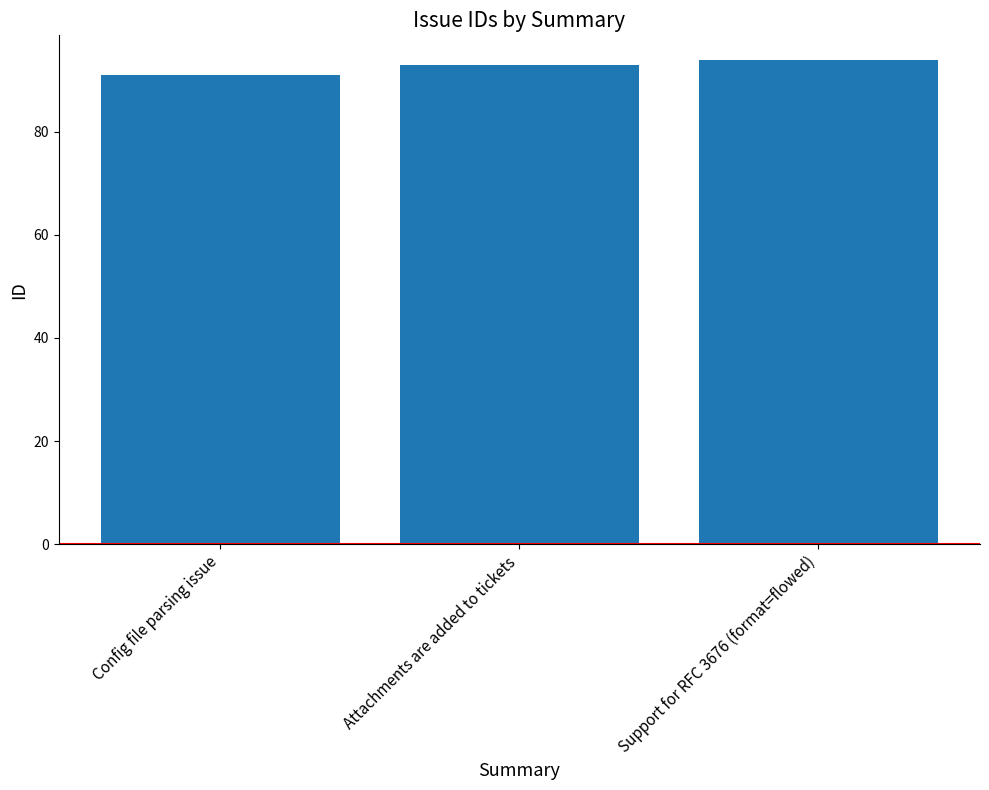

The value at Support for RFC 3676 (format=flowed) is 143. True or false?

False